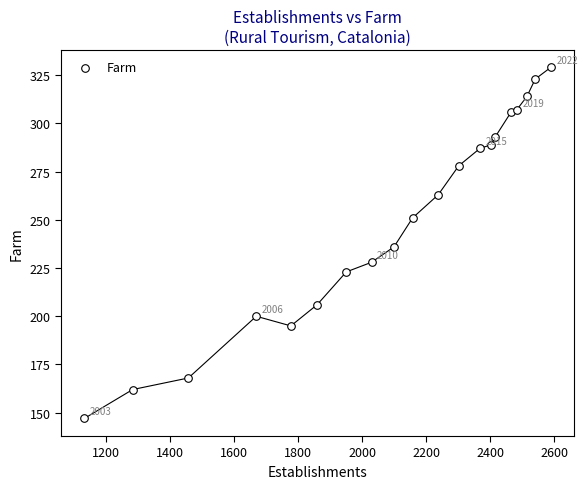

What is the range of X values (max minus min)?

1456